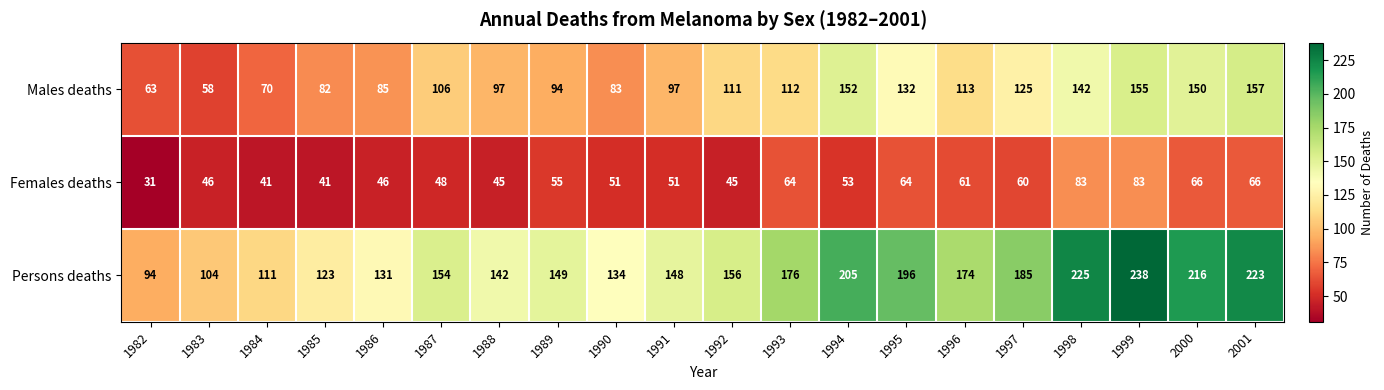

What is the smallest value displayed?

31